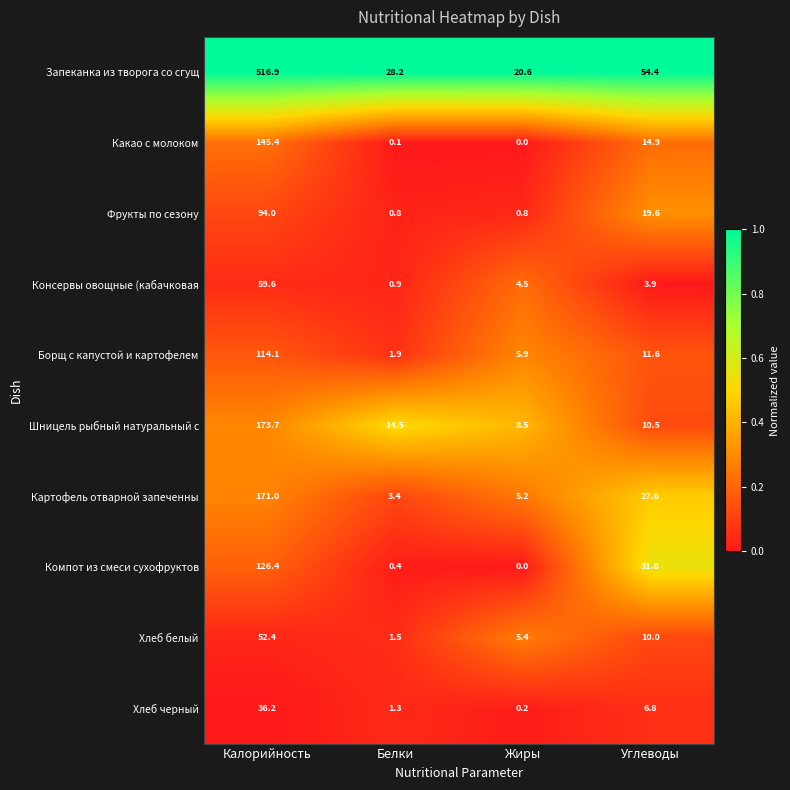

Rank the series at Калорийность from highest to lowest value.

Запеканка из творога со сгущ, Шницель рыбный натуральный с, Картофель отварной запеченны, Какао с молоком, Компот из смеси сухофруктов, Борщ с капустой и картофелем, Фрукты по сезону, Консервы овощные (кабачковая, Хлеб белый, Хлеб черный